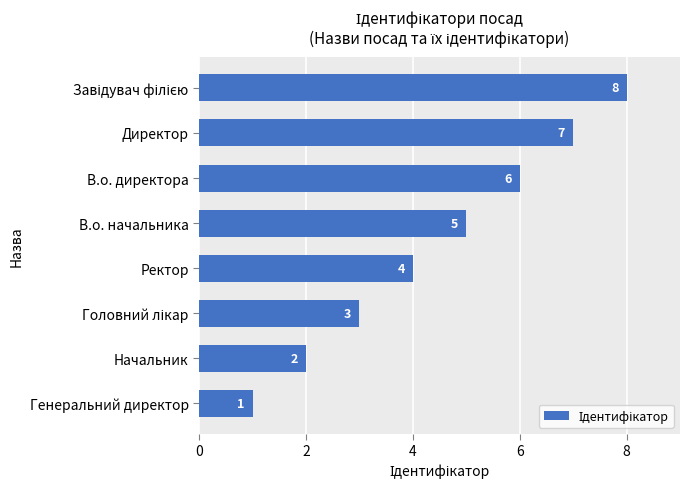

At which label is the value closest to 4?

Ректор